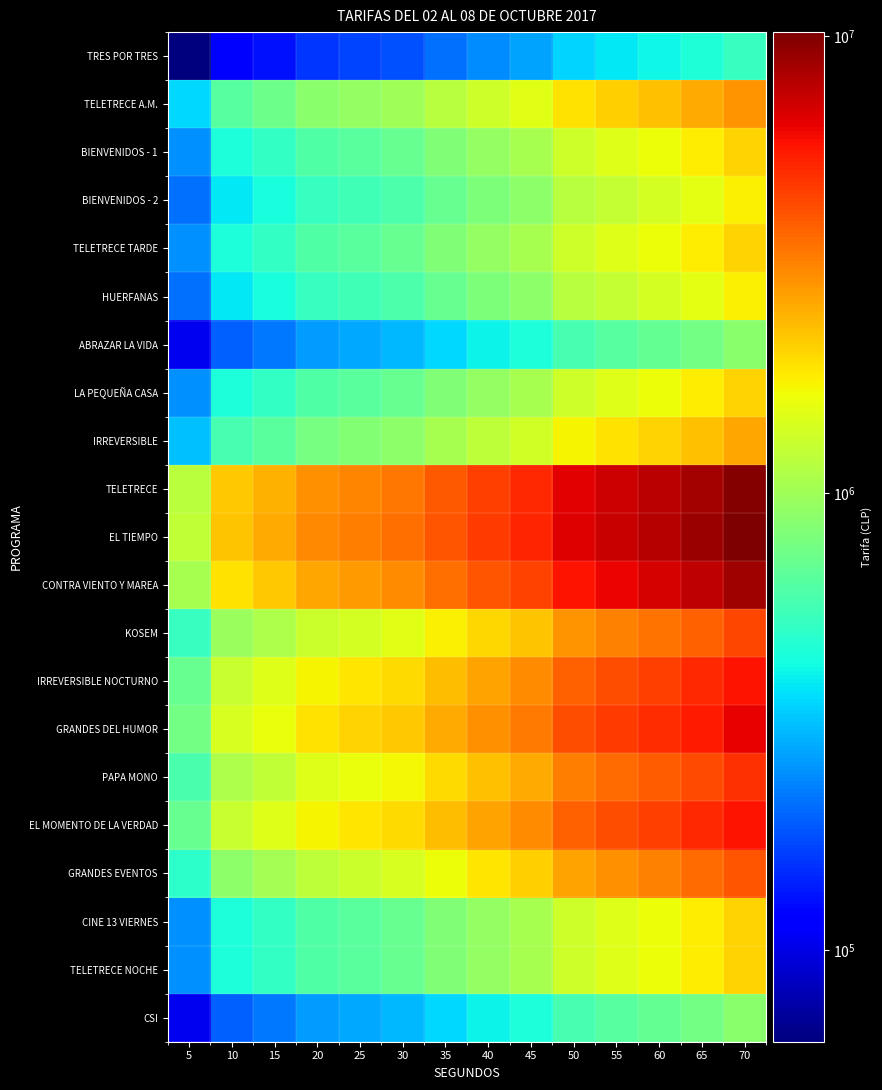

What is the minimum value shown in the chart?

63000.0